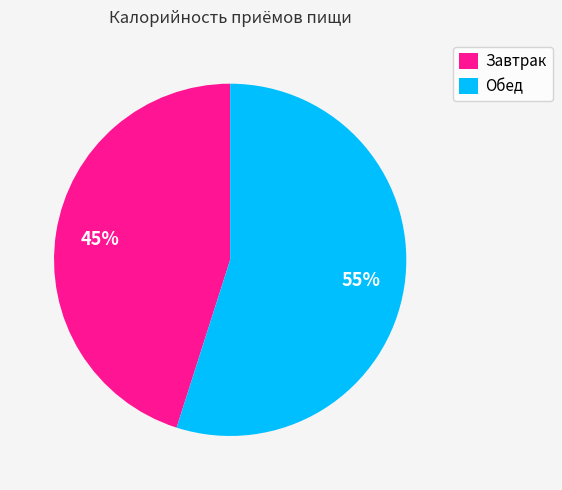

To the nearest percent, what is the difference between the largest and smallest slice percentages?

10%